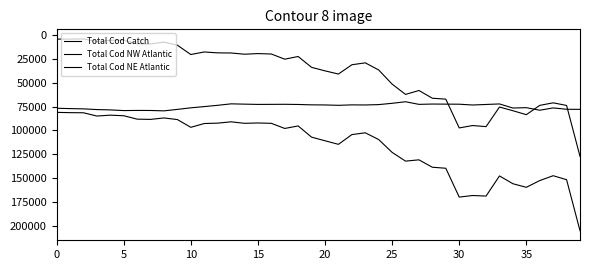

What is the label of the 24th point from the right?

16